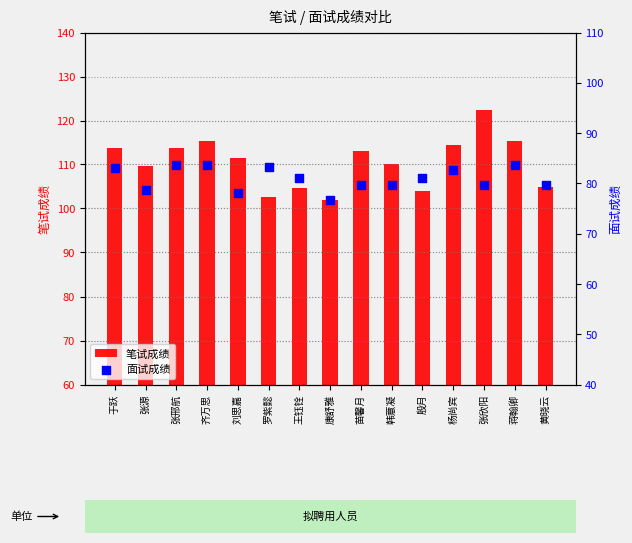

Which series has the largest Y range (max minus min)?

笔试成绩